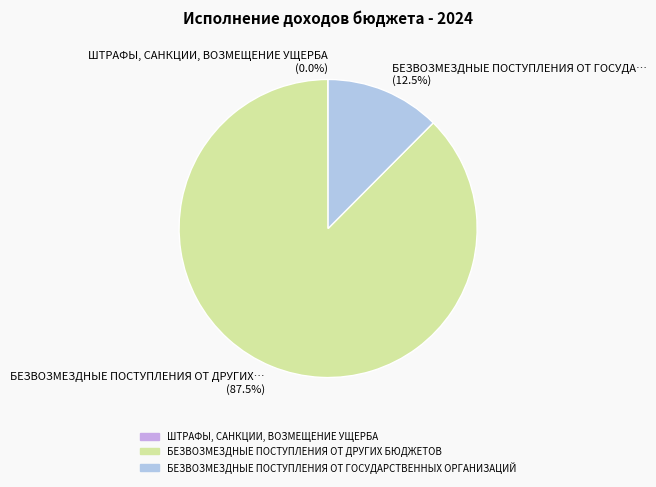

What is the largest slice in the pie chart?

БЕЗВОЗМЕЗДНЫЕ ПОСТУПЛЕНИЯ ОТ ДРУГИХ БЮДЖЕТОВ